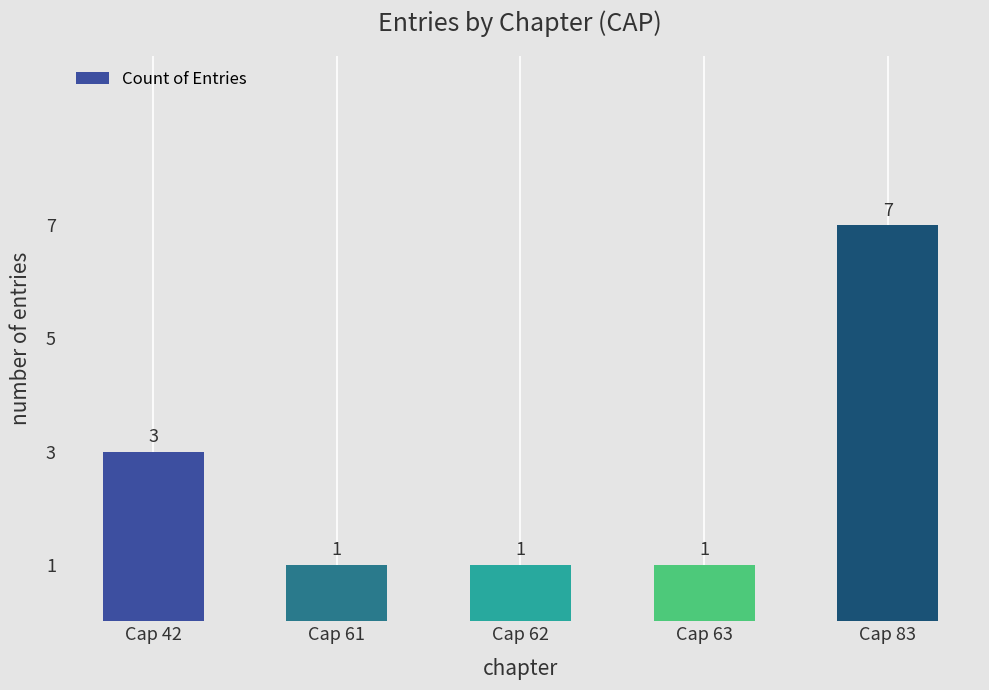

The chart shows a value of 7 at Cap 83. True or false?

True